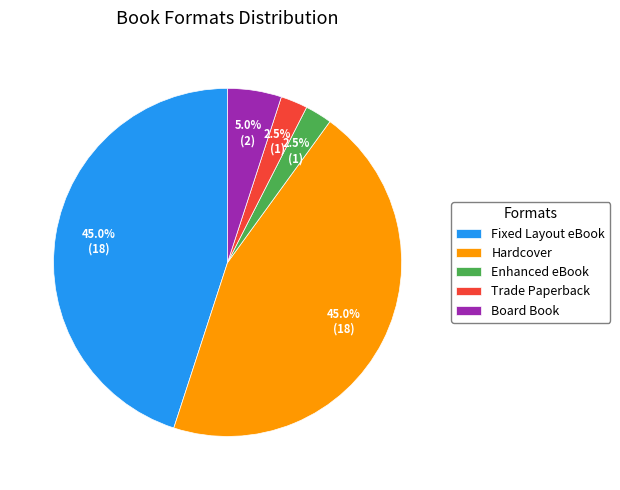

What is the ratio of the value at Enhanced eBook to the value at Trade Paperback?

1.0